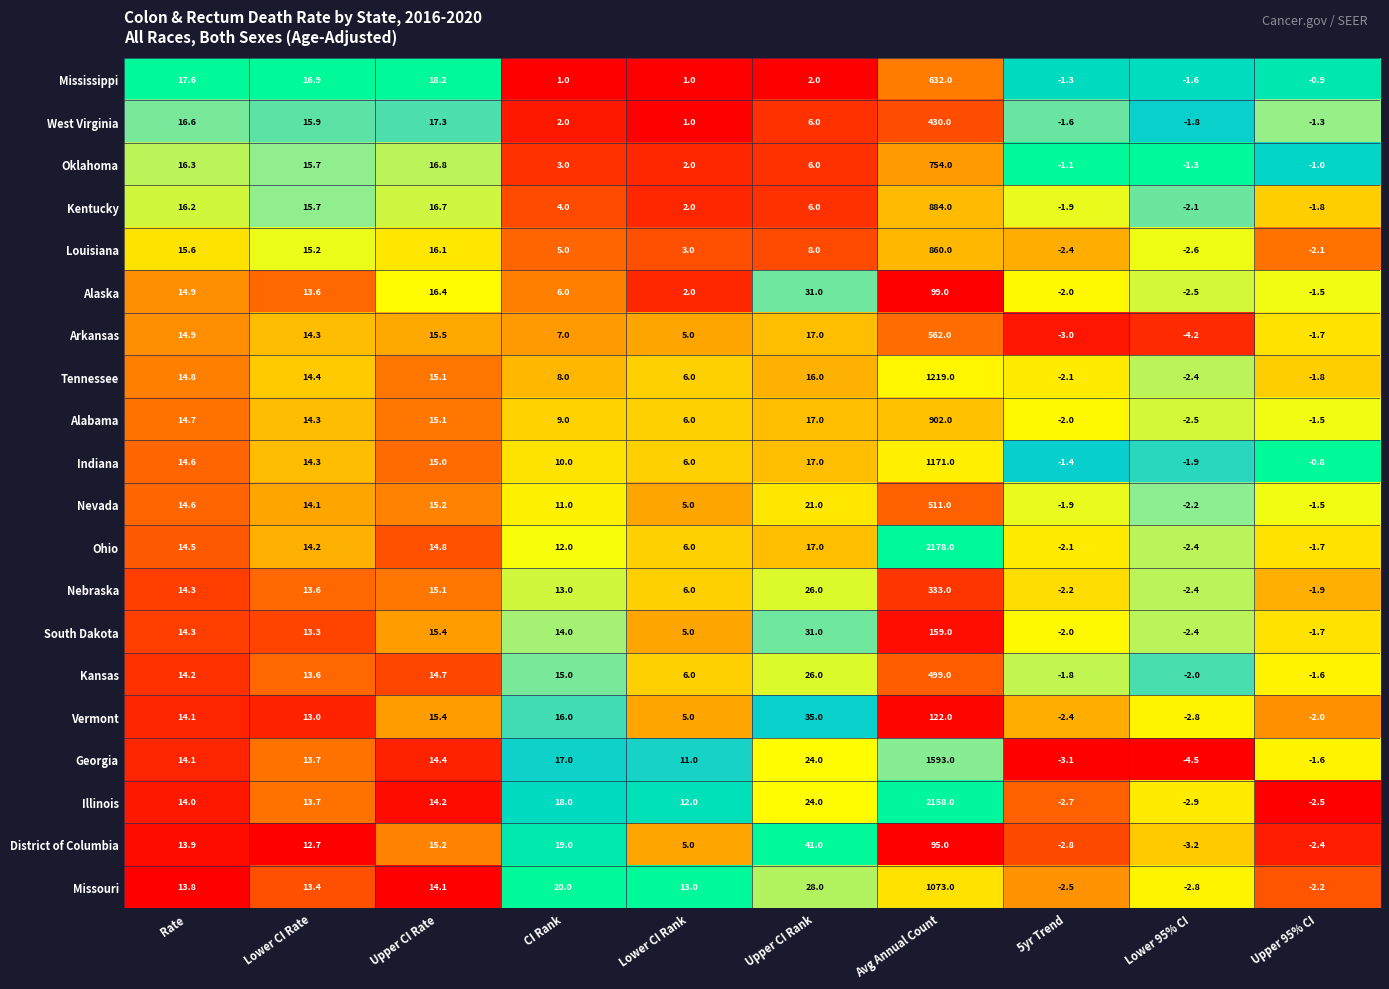

What is the difference between the maximum and minimum values in the Kentucky series?

886.1